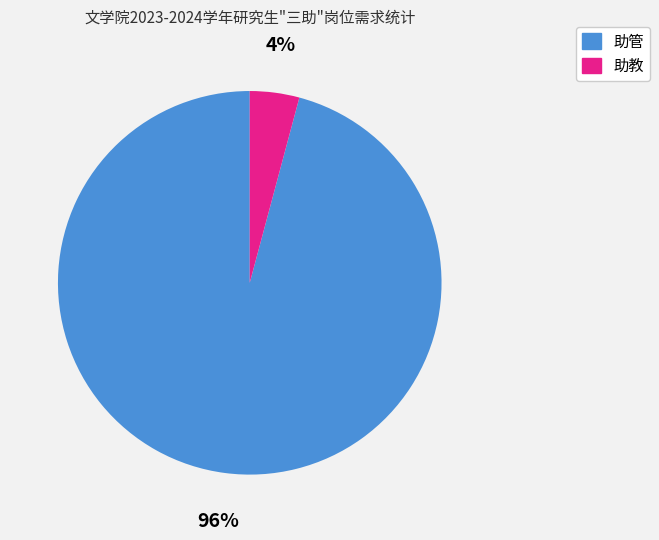

To the nearest percent, what is the difference between the largest and smallest slice percentages?

92%